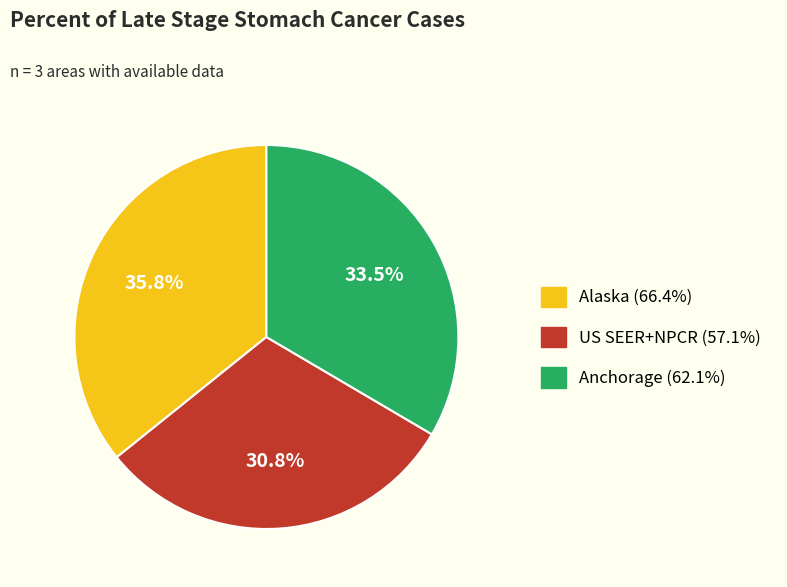

Is there any slice that represents more than half of the pie?

No